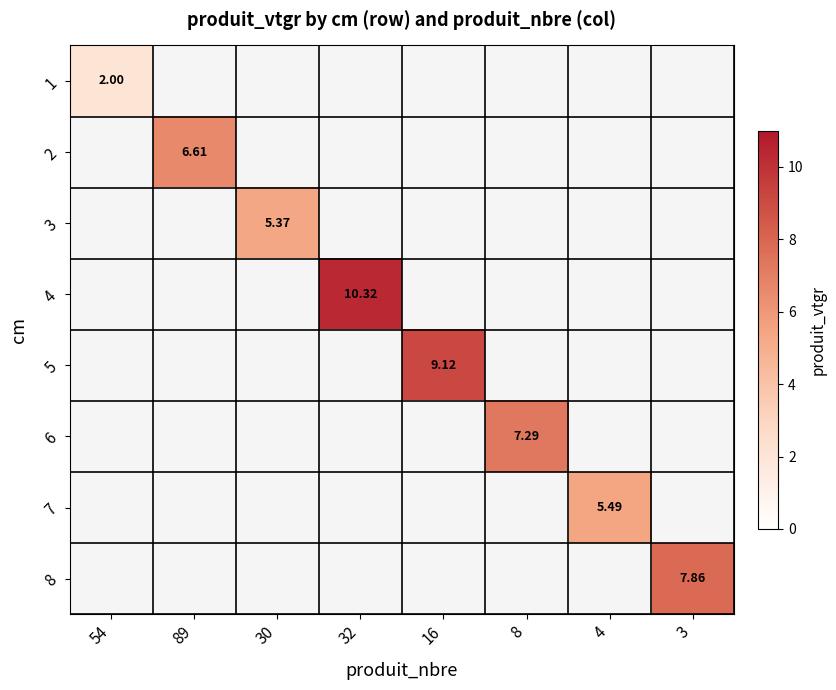

Is it true that 6 equals 0.0 at 89?

True